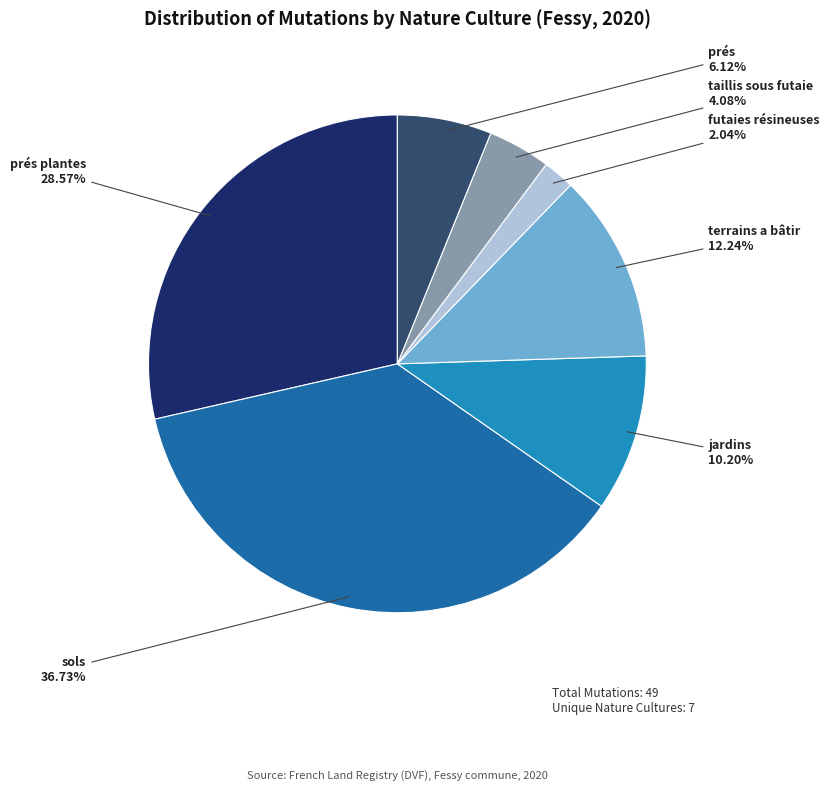

To the nearest percent, what is the difference between the largest and smallest slice percentages?

35%